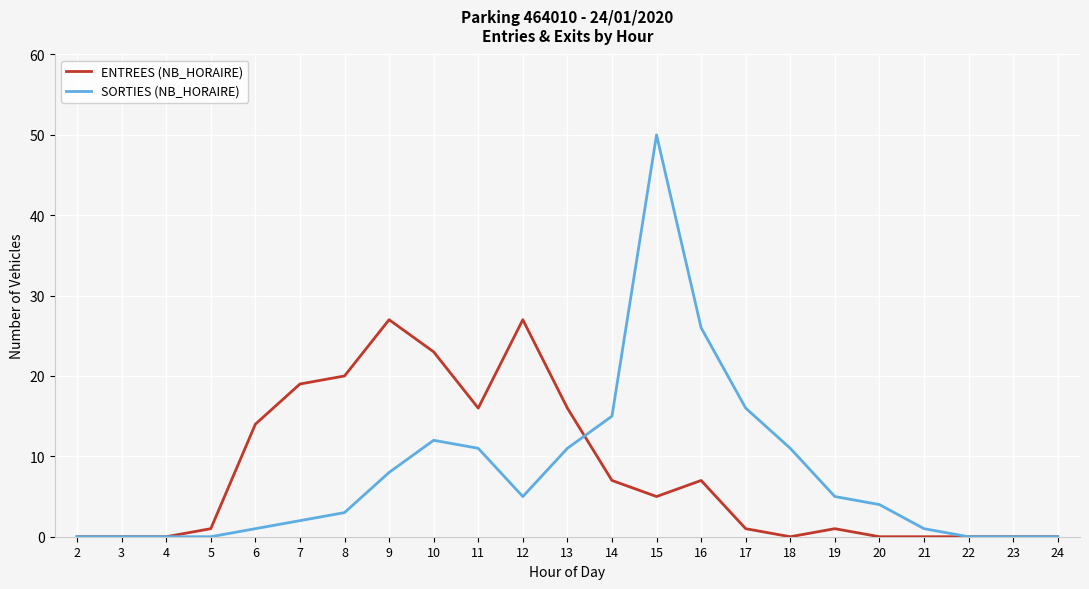

At which label is SORTIES (NB_HORAIRE) closest to 25?

16